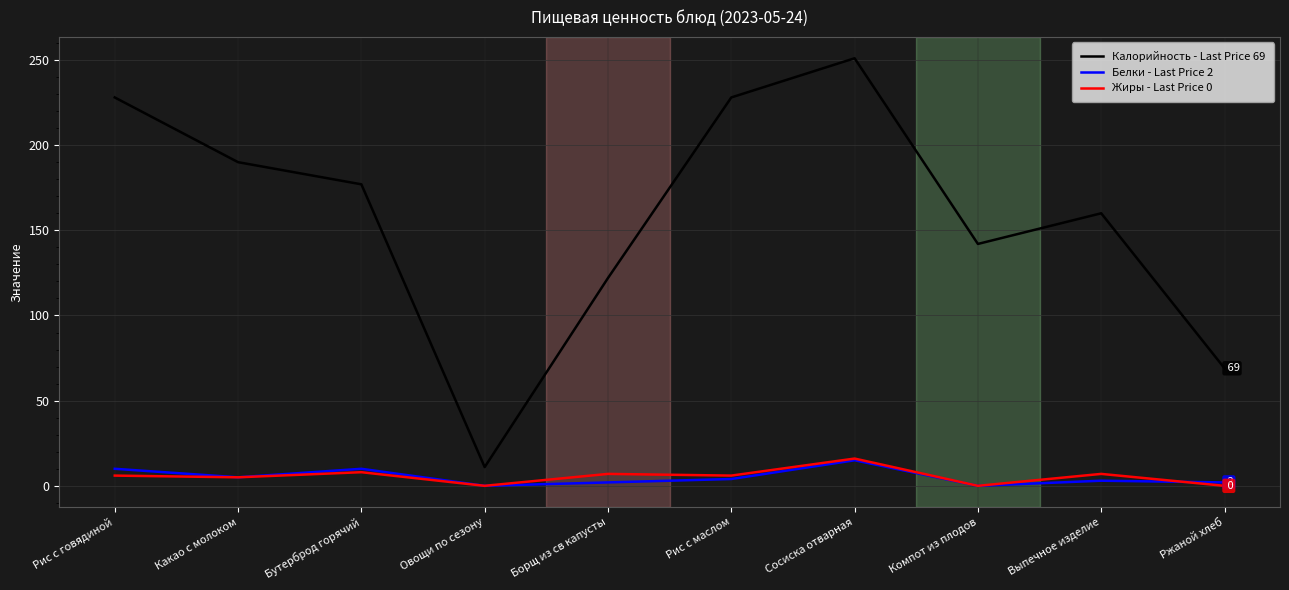

What position from the right is Бутерброд горячий?

8